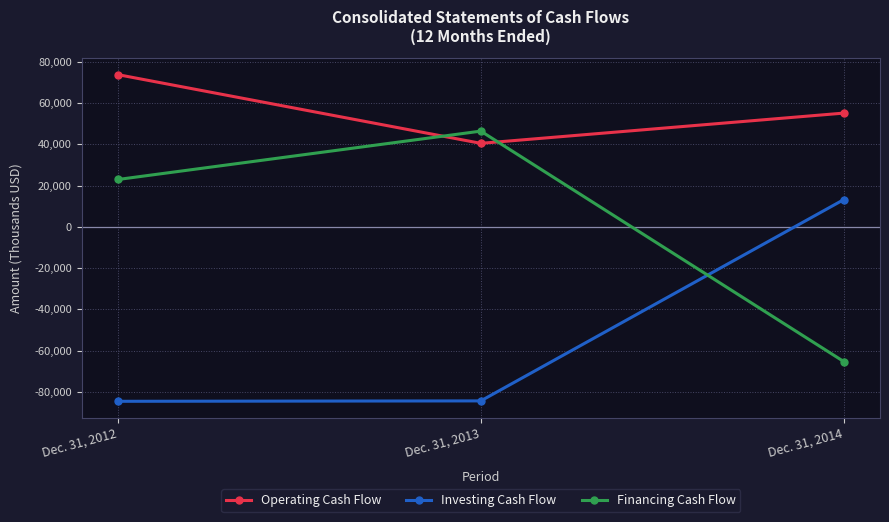

What is the spread (max minus min) of values at Dec. 31, 2013?

130774